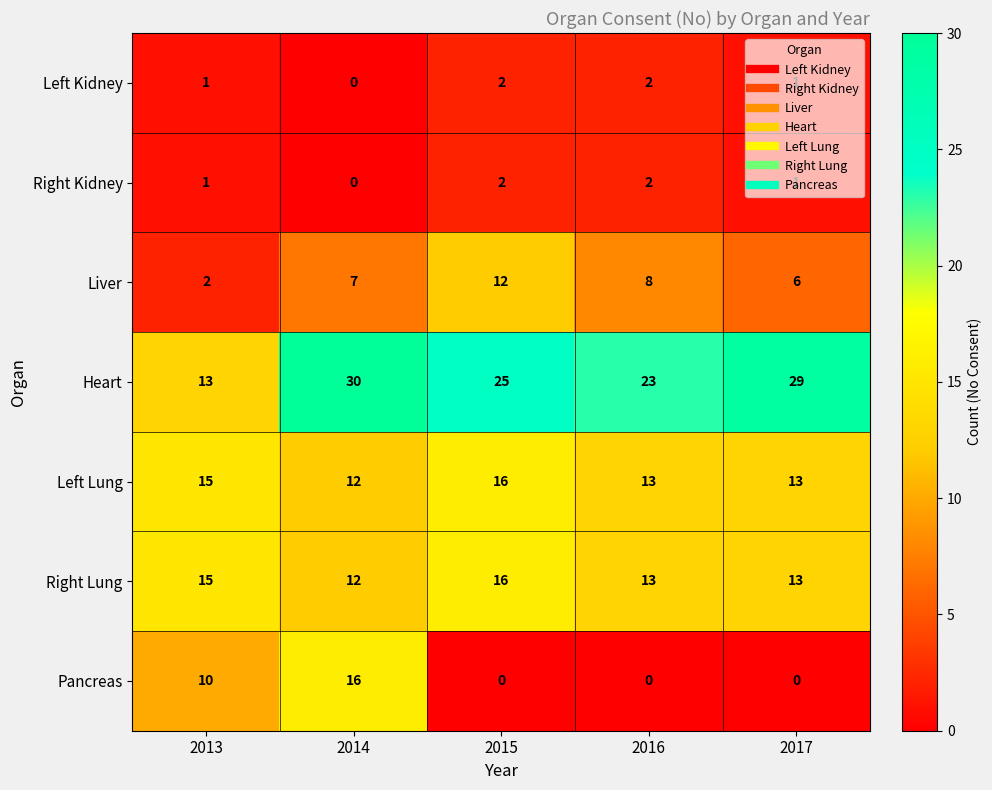

Count the number of categories in the chart.

5